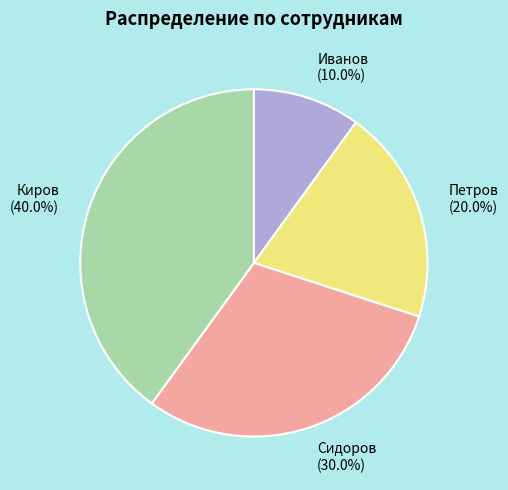

To the nearest percent, what is the difference between the largest and smallest slice percentages?

30%